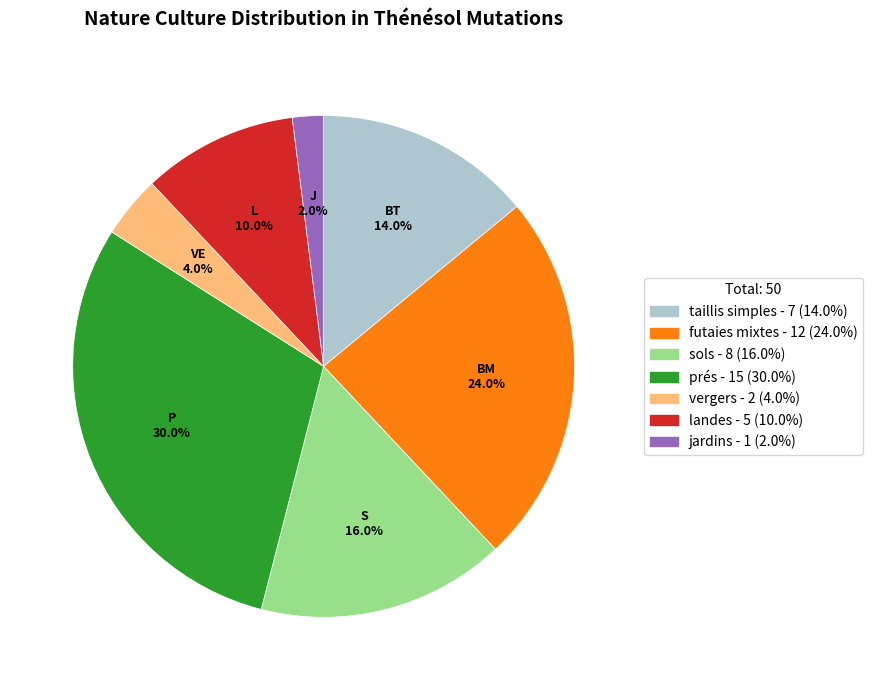

Is it true that sols is 5% of the pie?

False